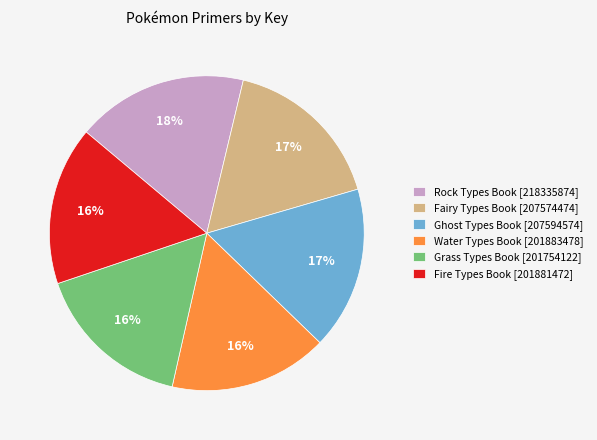

To the nearest percent, what percentage of the pie is Water Types Book [201883478]?

16%